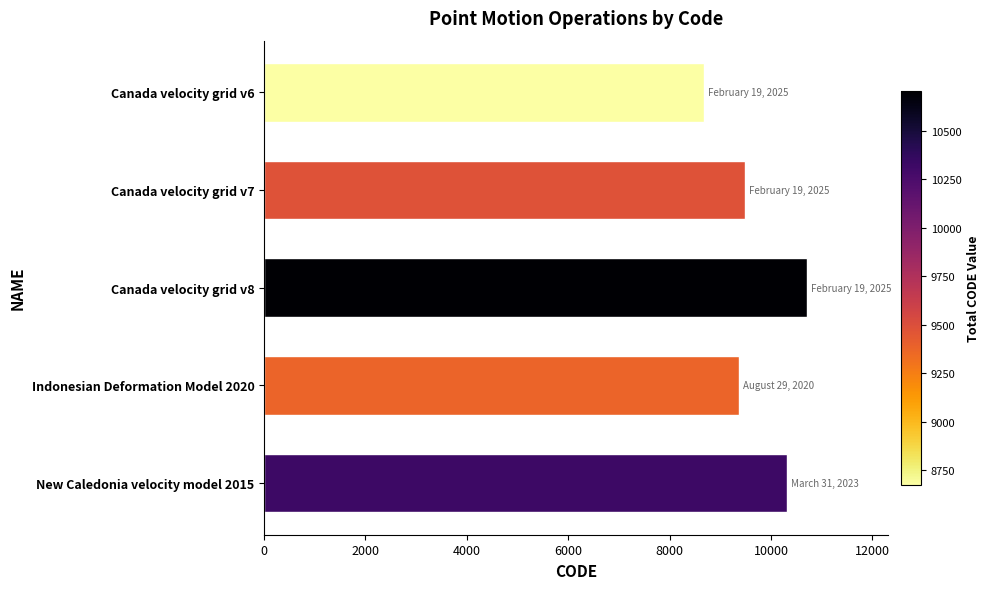

List the labels in order of value, largest first.

Canada velocity grid v8, New Caledonia velocity model 2015, Canada velocity grid v7, Indonesian Deformation Model 2020, Canada velocity grid v6